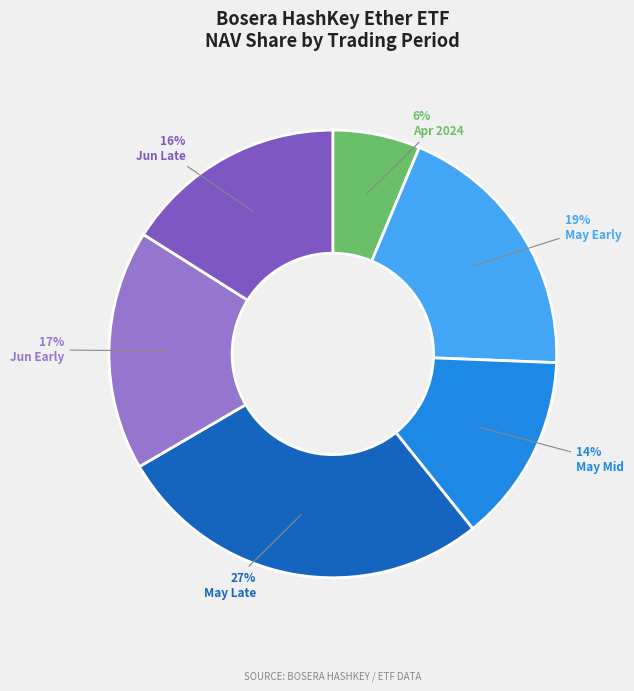

Is there any slice that represents more than half of the pie?

No